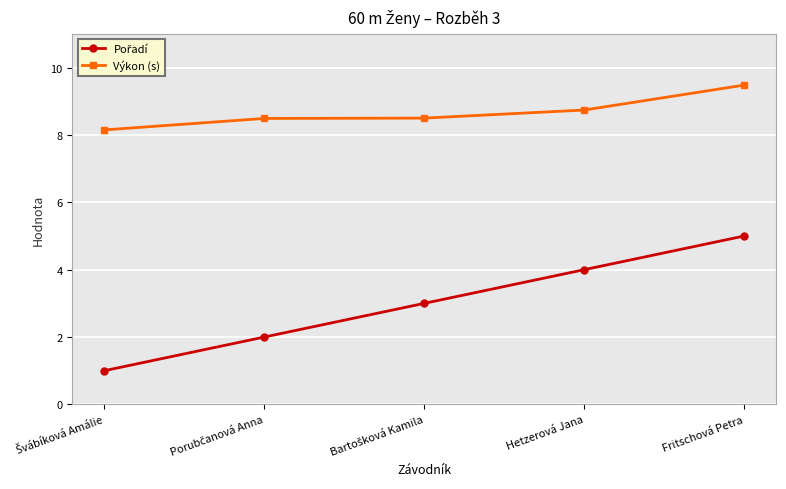

Count the Výkon (s) values in the range 8 to 9.

4